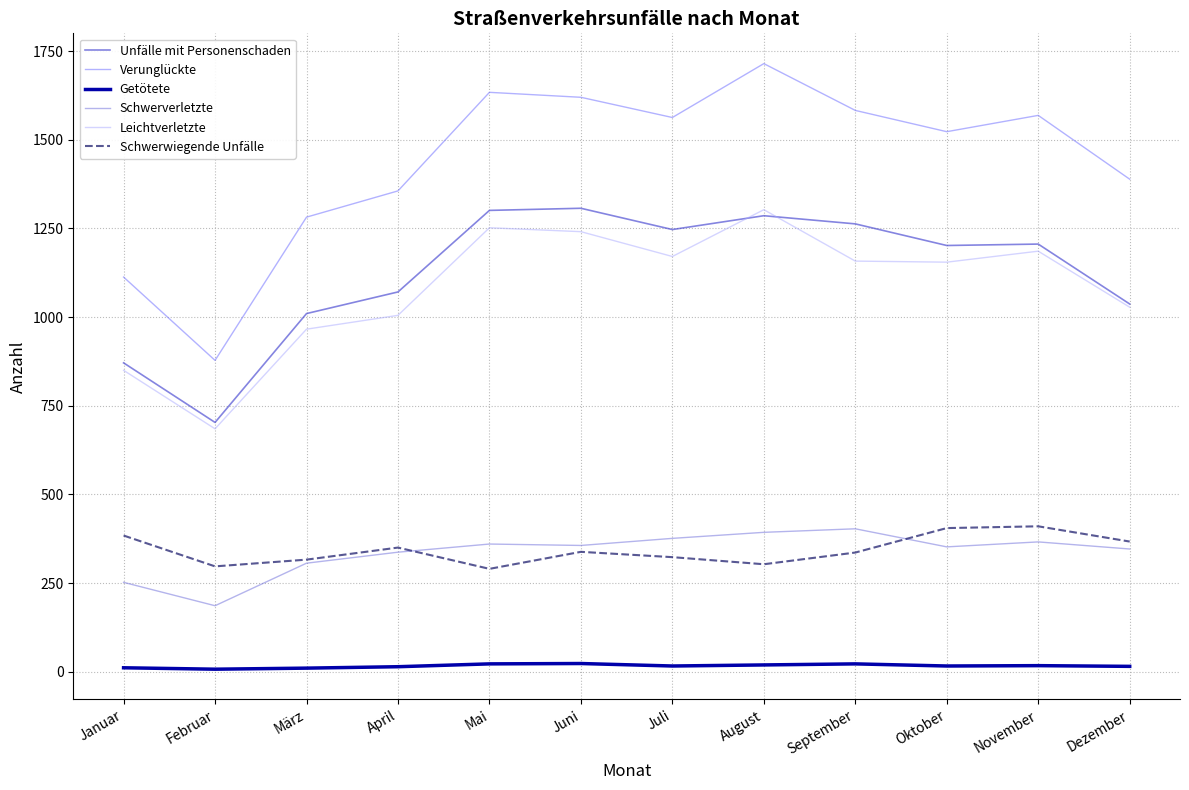

Does the chart display data point markers on the line(s)?

No